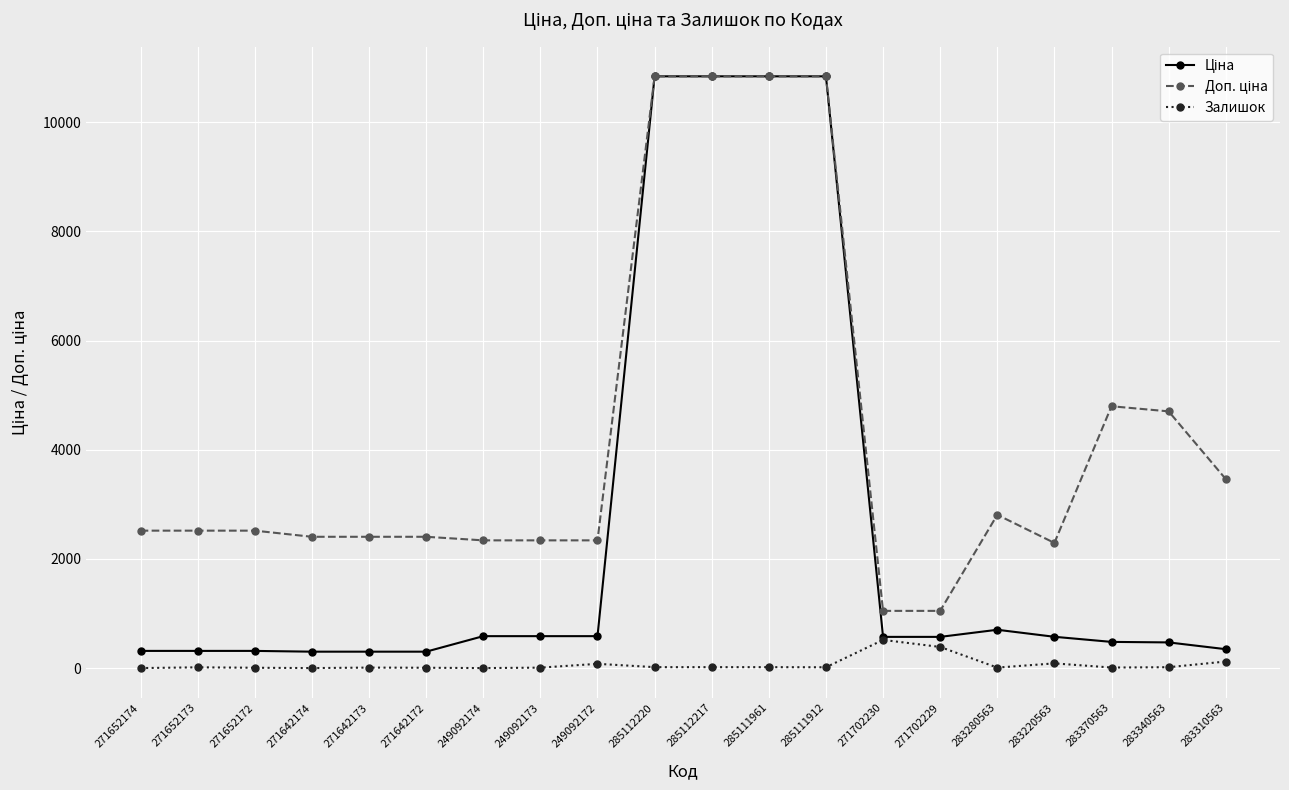

The Залишок series shows 8.0 at 249092173. True or false?

True